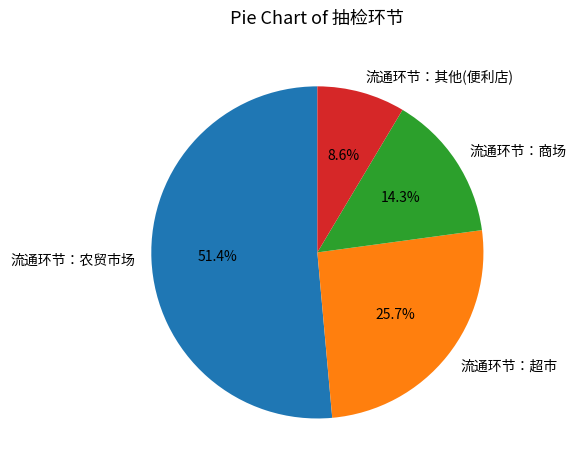

How many segments does this pie chart have?

4